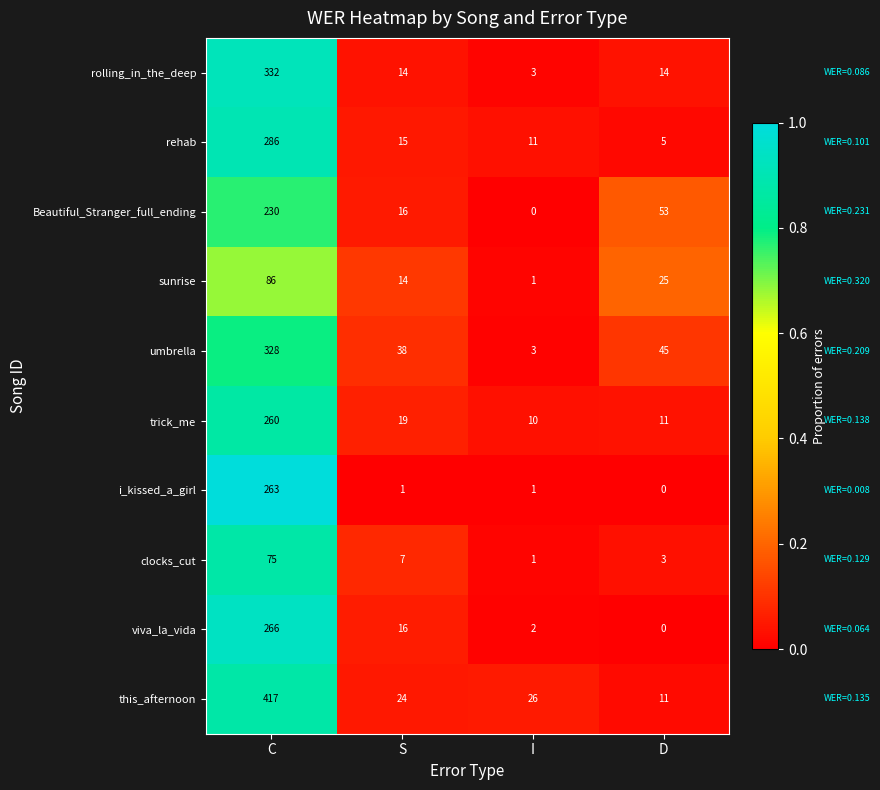

Rank the series at C from lowest to highest value.

clocks_cut, sunrise, Beautiful_Stranger_full_ending, trick_me, i_kissed_a_girl, viva_la_vida, rehab, umbrella, rolling_in_the_deep, this_afternoon